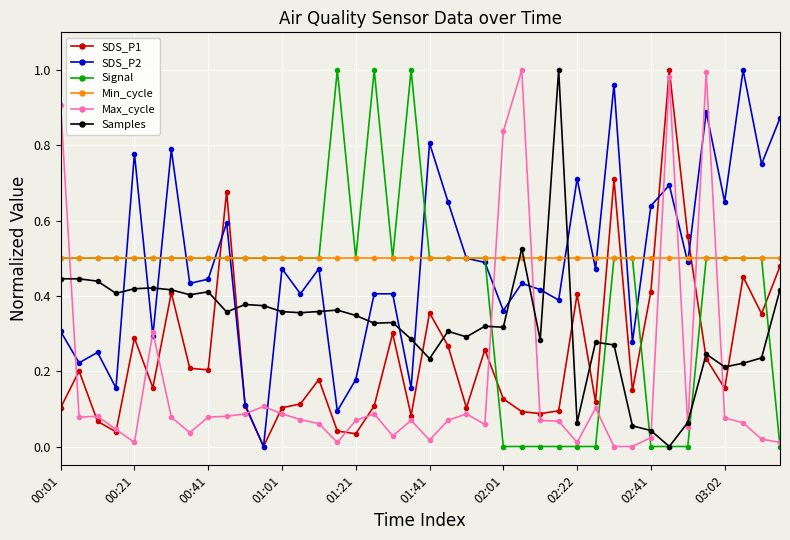

Does the chart display data point markers on the line(s)?

Yes